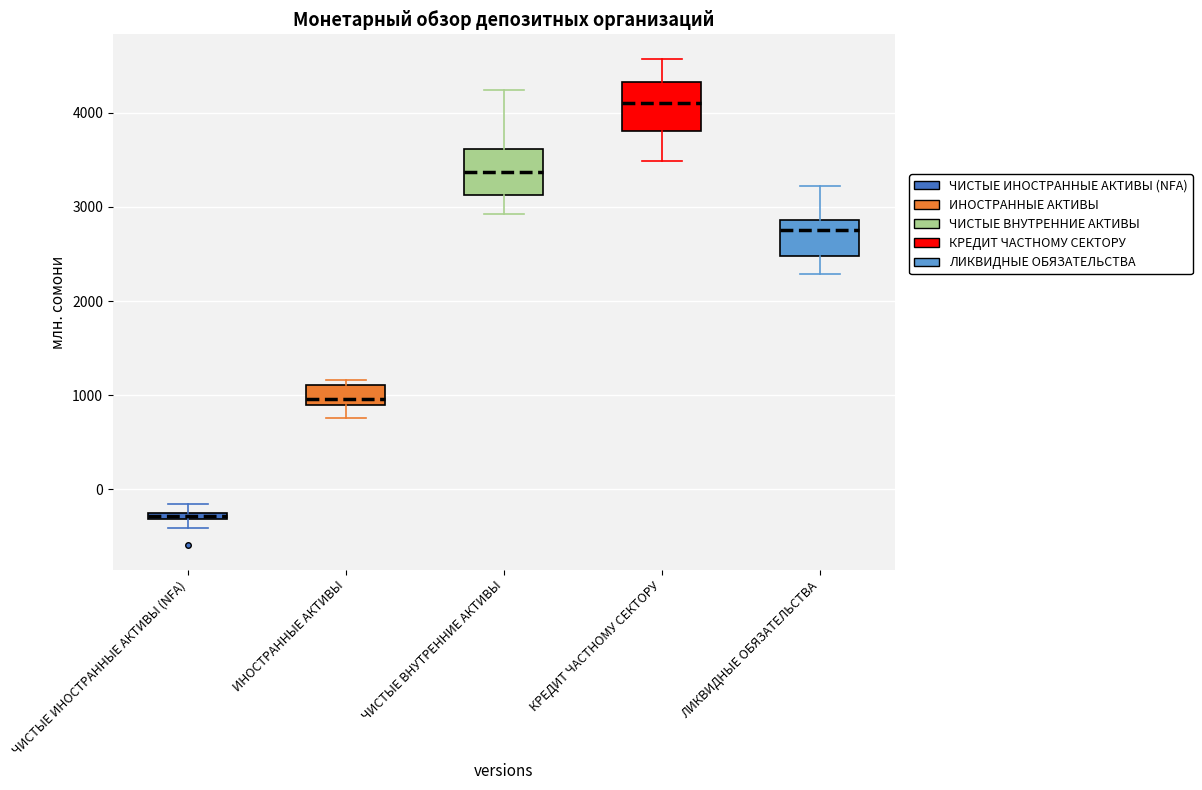

Where is the upper edge of the box for ИНОСТРАННЫЕ АКТИВЫ on the y-axis? The values are not printed on the chart, so give them approximately, as read against the axis.

1100